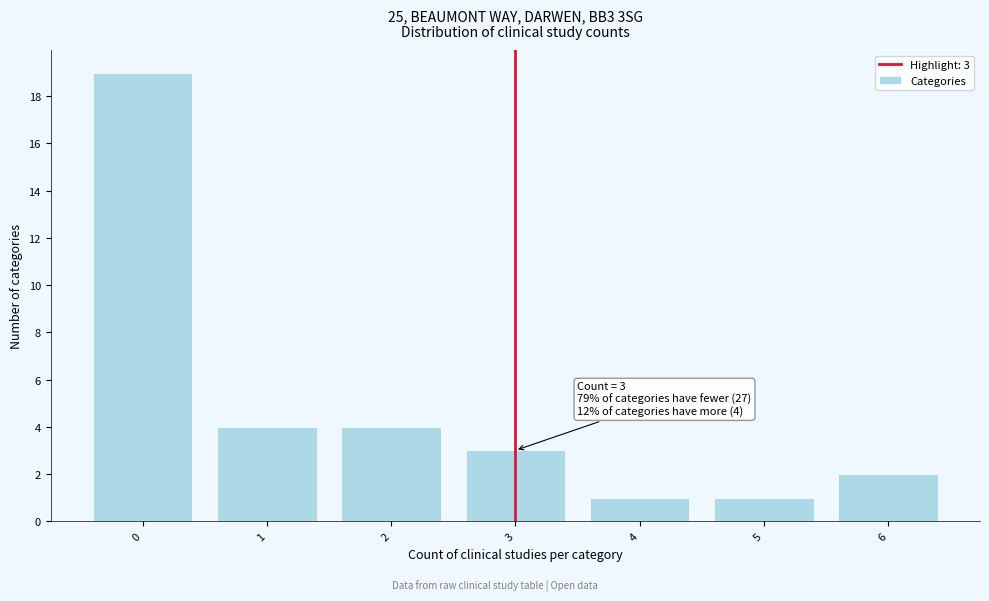

Over which range of the x-axis is the bar tallest?

-0.5 to 0.5